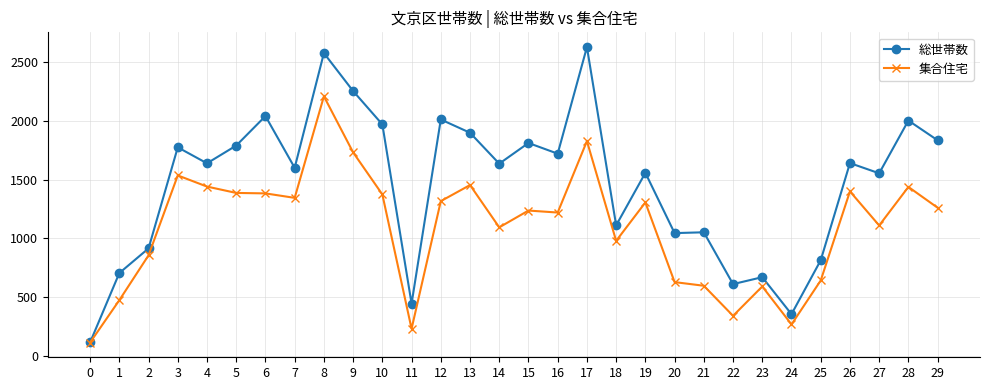

What is the difference between the highest and lowest values at 2?

59